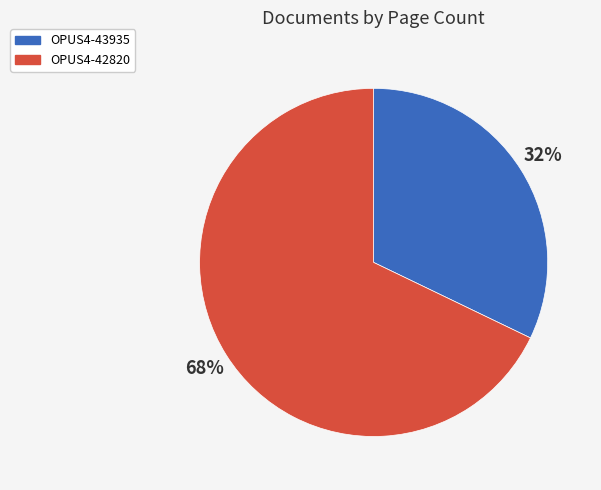

Rank the categories by value from lowest to highest.

OPUS4-43935, OPUS4-42820